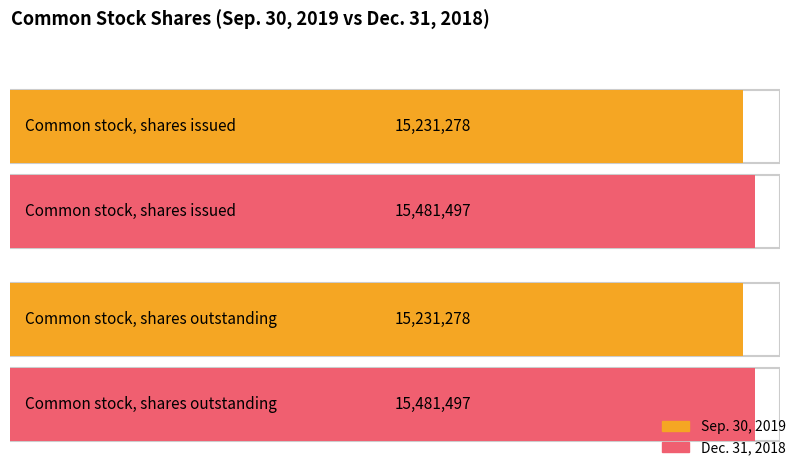

Rank the categories by Dec. 31, 2018 value from highest to lowest.

Common stock, shares issued, Common stock, shares outstanding